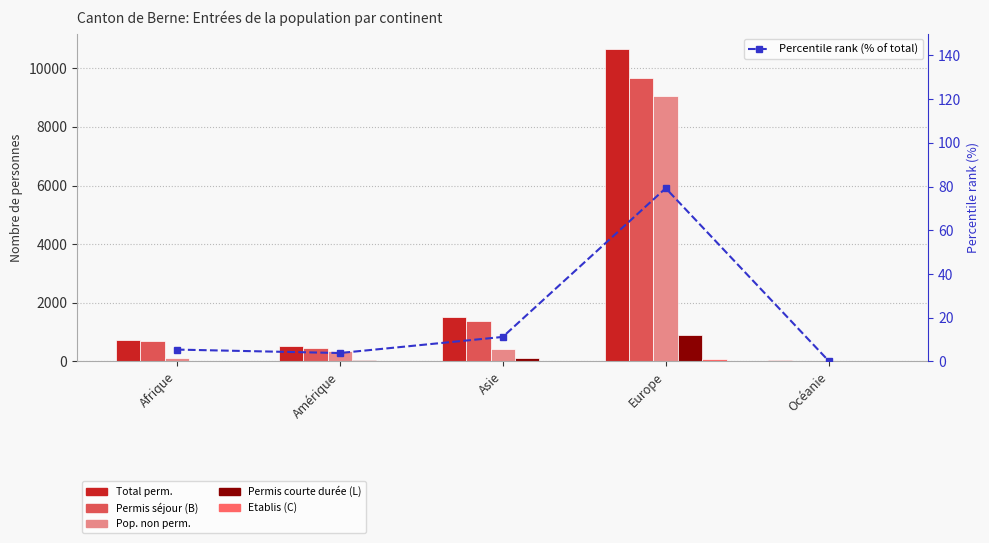

What is the maximum value for Total perm.?

10651.0